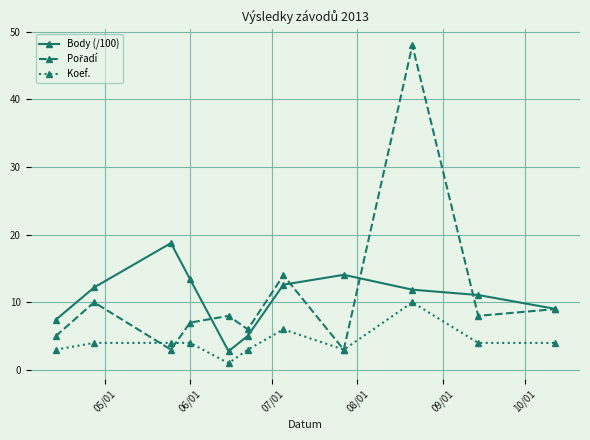

True or false: Body (/100) has more than 1 interior local peaks.

True